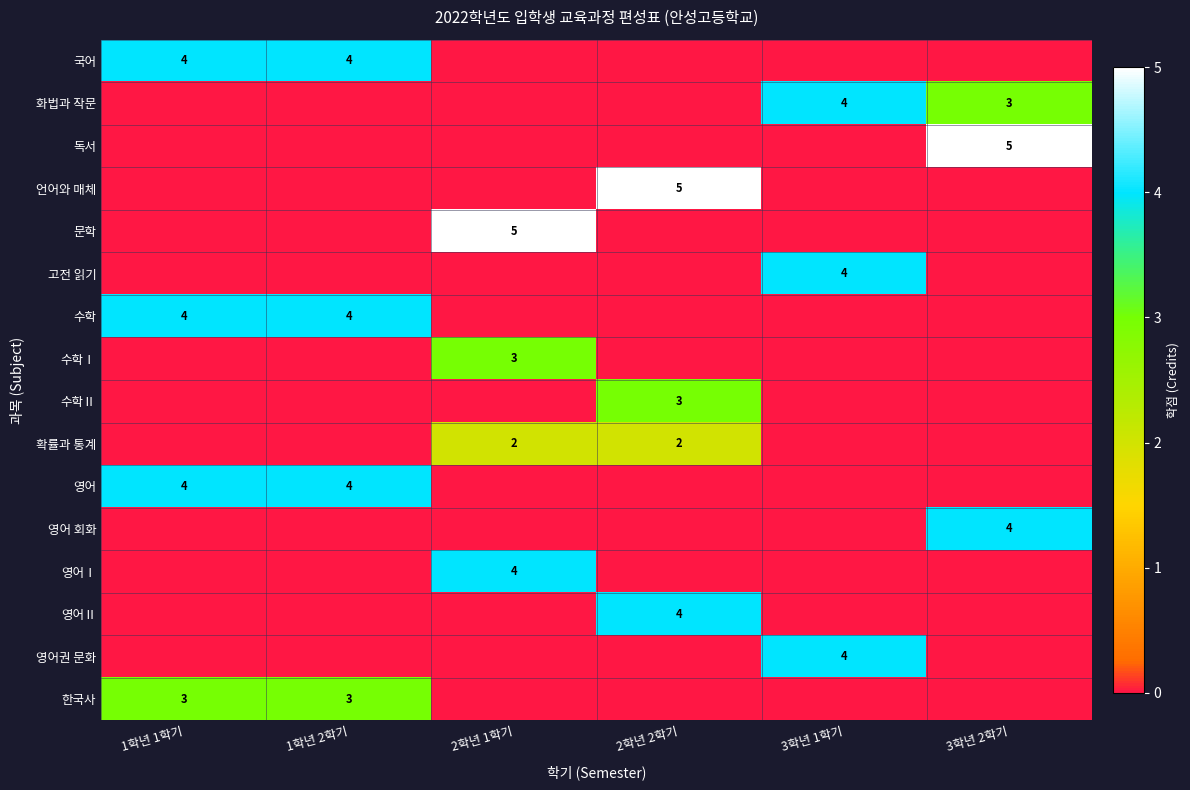

At how many categories does at least one series exceed 1?

6